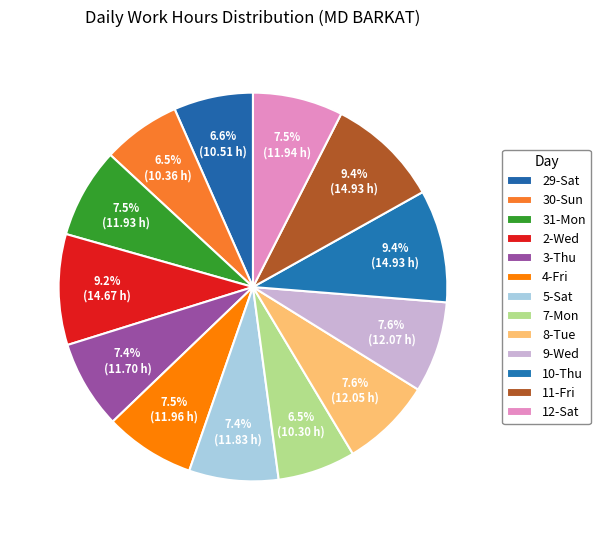

Count the number of slices in the pie.

13